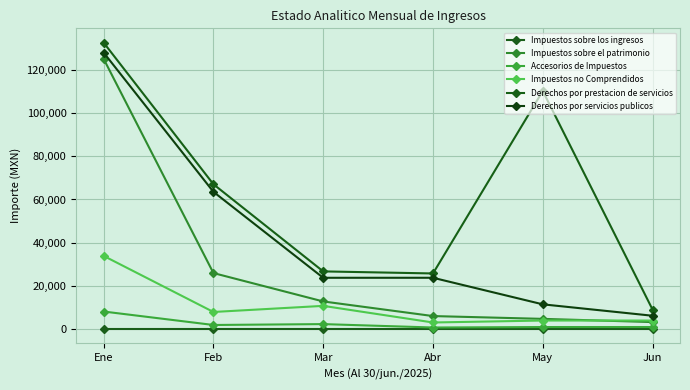

What is the maximum value for Derechos por servicios publicos?

127992.4